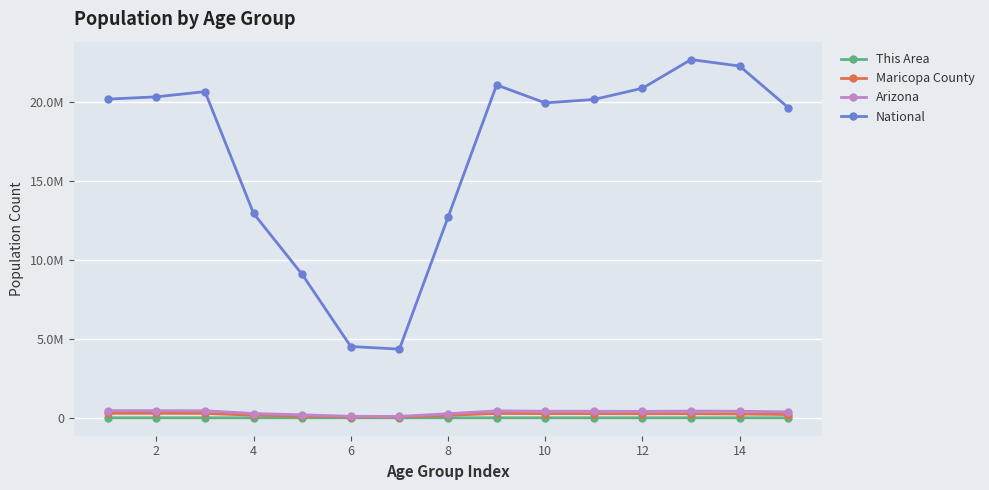

Reading right to left, transcribe all the data shown in this chart.

This Area: 190	261	310	209	192	174	134	111	27	35	89	145	222	211	150
Maricopa County: 208461	242459	261506	258629	265969	264422	276704	159538	52584	54750	111745	165154	277228	282709	282770
Arizona: 375268	415524	427022	406801	415693	416695	439998	259486	89342	93756	190627	270955	448664	453680	455715
National: 19664805	22298125	22708591	20890964	20179642	19962099	21101849	12712576	4354294	4519129	9086089	12954254	20677194	20348657	20201362